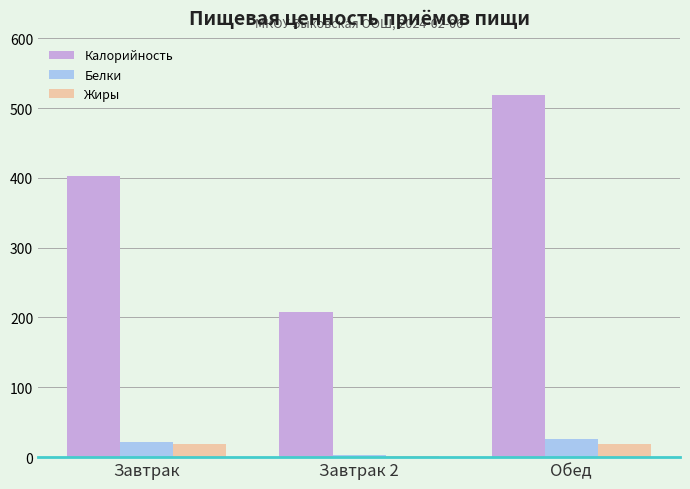

At which label is Калорийность closest to 362?

Завтрак